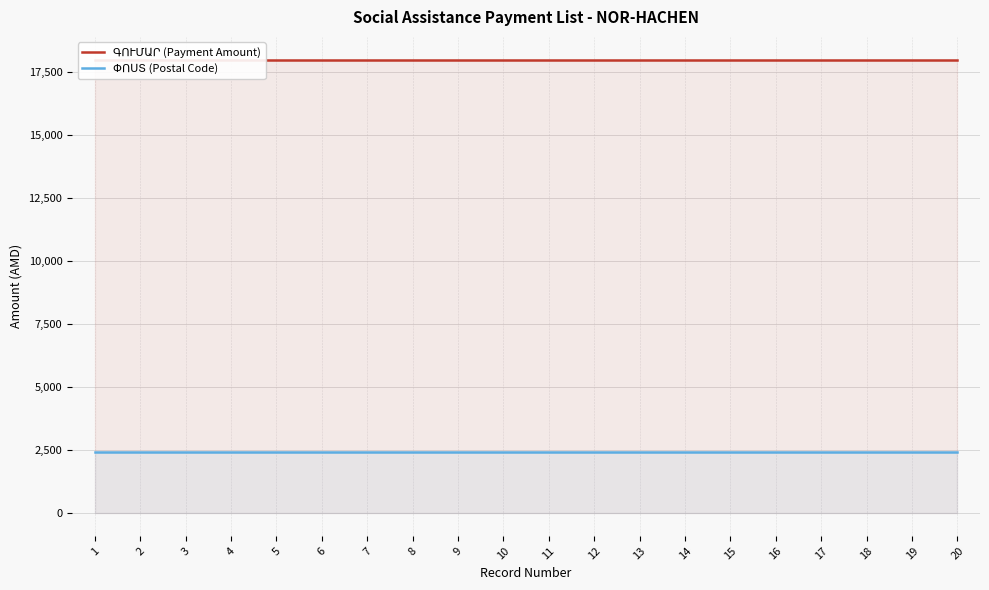

True or false: ԳՈՒՄԱՐ (Payment Amount) has more than 1 points higher than both neighbors.

False